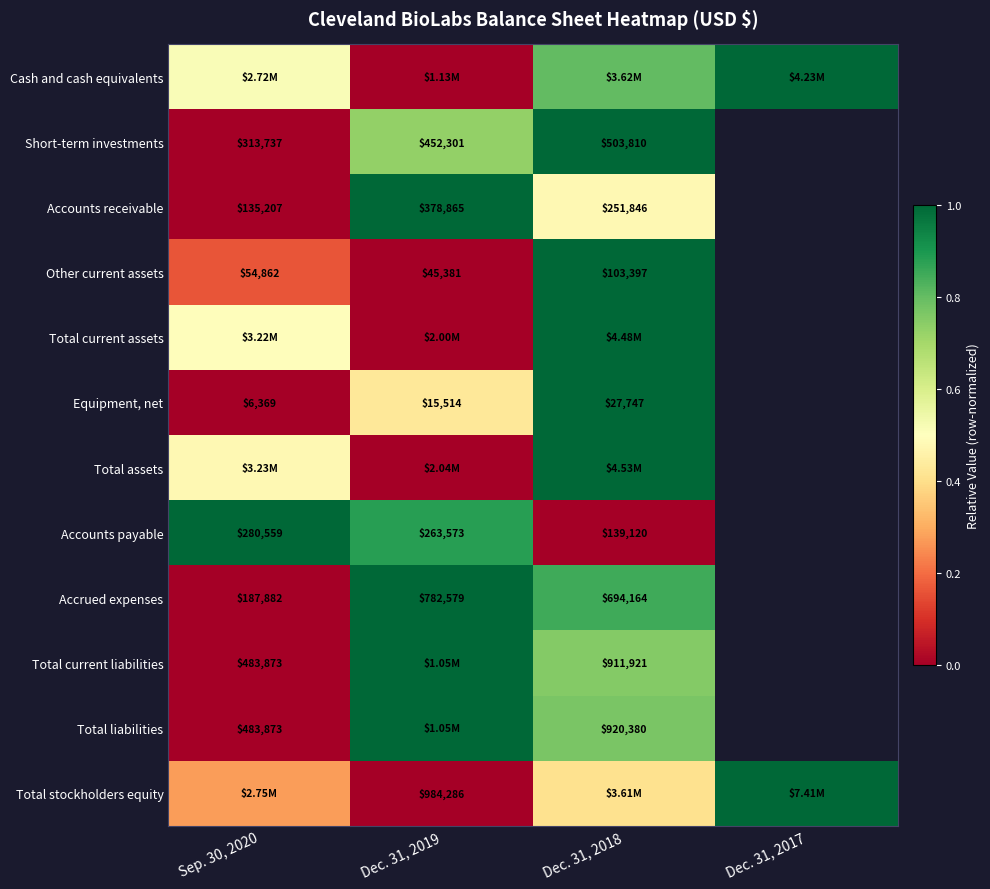

What value does the Total stockholders equity series have at Dec. 31, 2017?

1.0